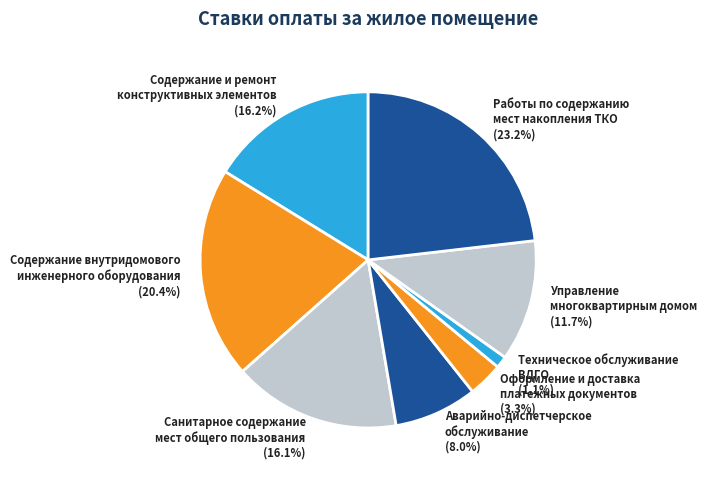

Which category has the biggest portion of the pie?

Работы по содержанию мест накопления ТКО